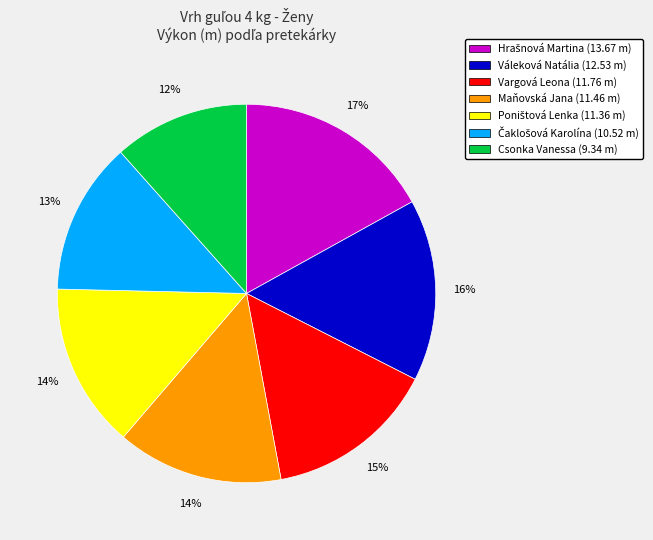

Is it true that Vargová Leona is 15% of the pie?

True